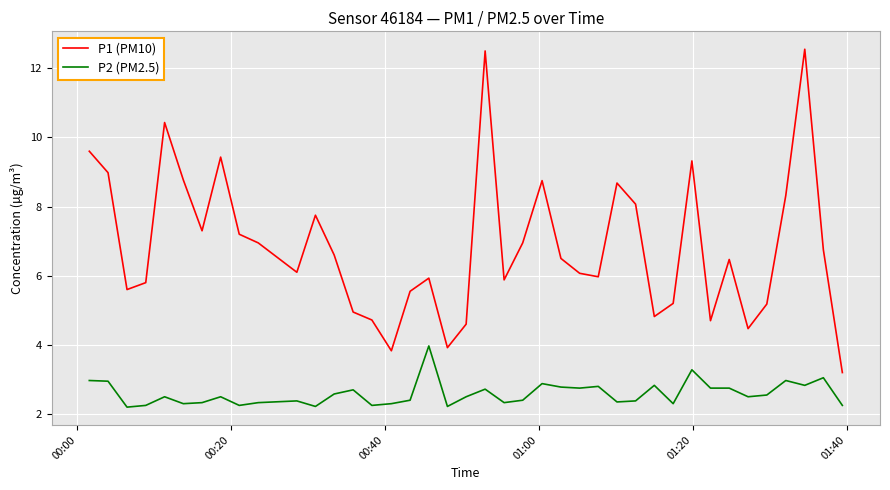

What is the minimum value for P1 (PM10)?

3.2